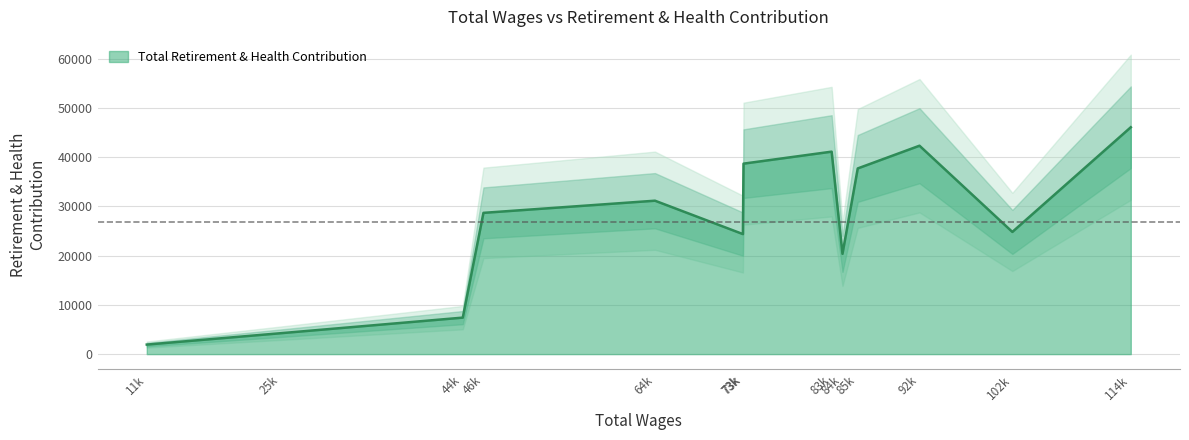

What is the maximum value shown in the chart?

46088